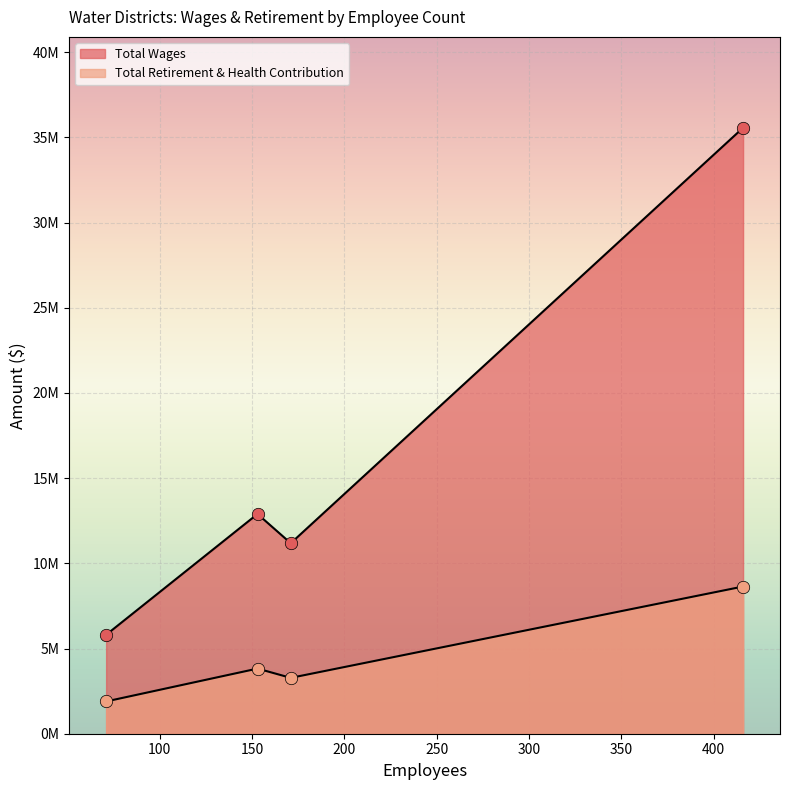

Which series has the widest spread of Y values?

Total Wages